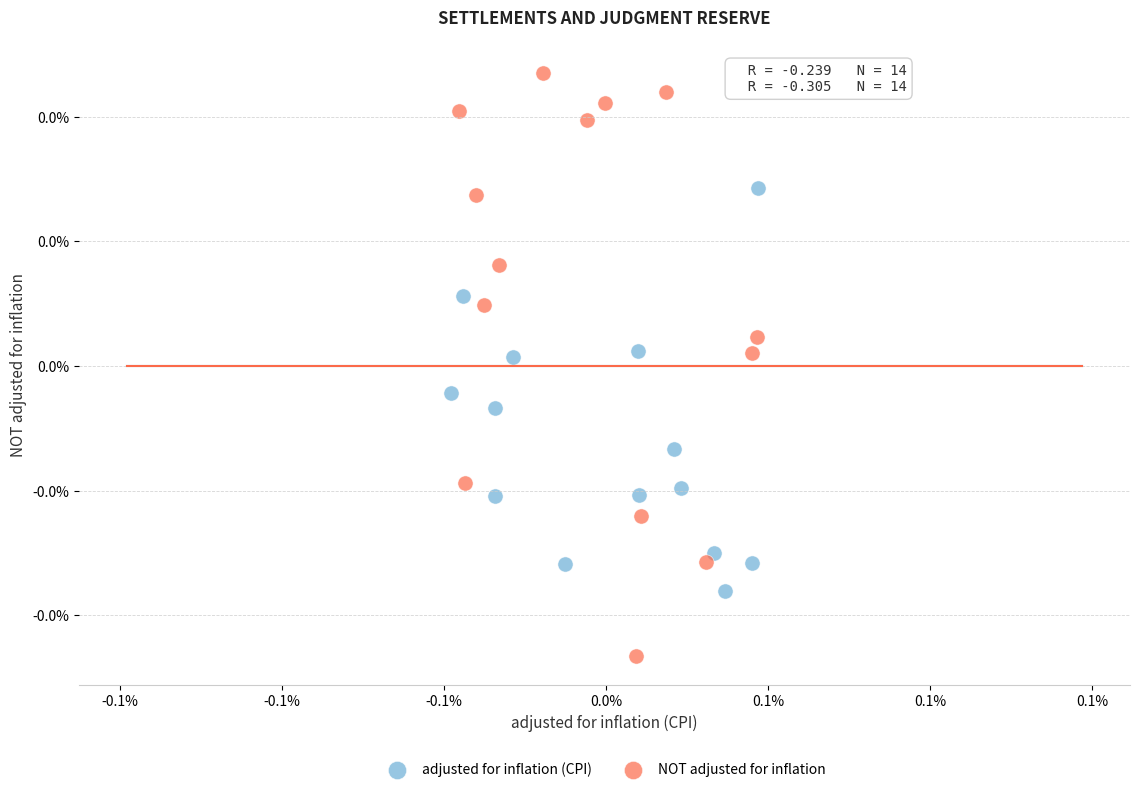

What are all the series names shown in the legend?

adjusted for inflation (CPI), NOT adjusted for inflation